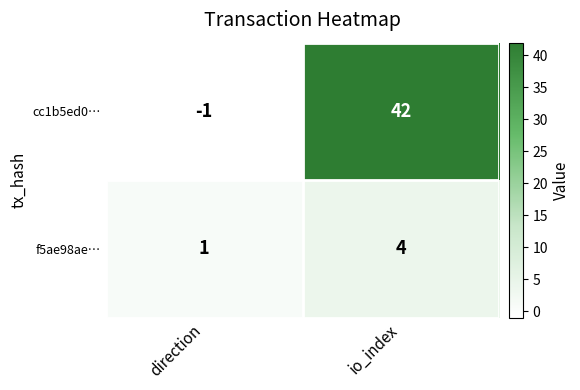

What value does the f5ae98ae… series have at io_index?

4